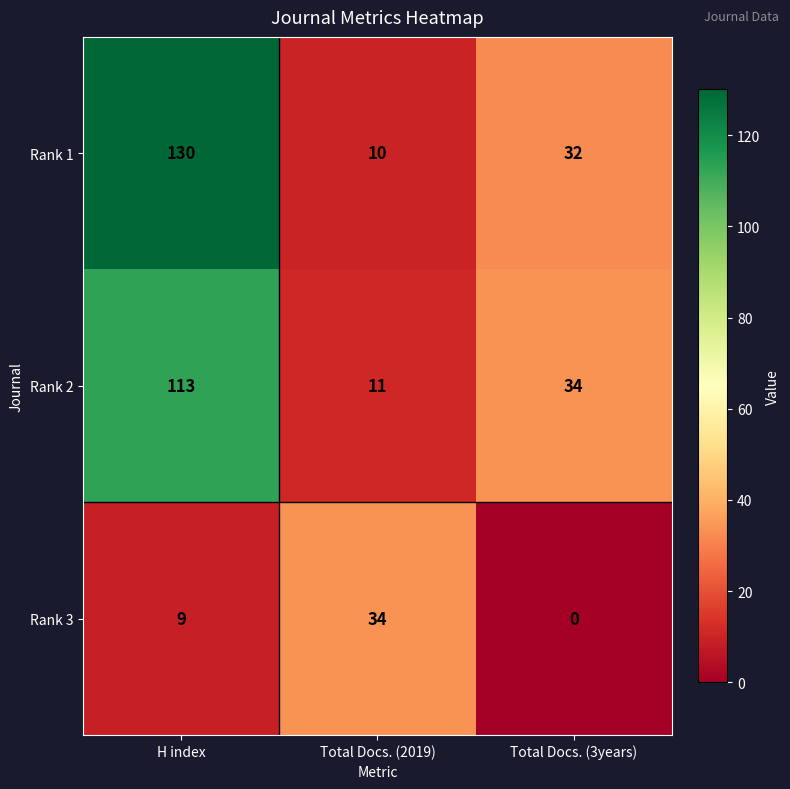

The Rank 3 series shows 0 at Total Docs. (3years). True or false?

True